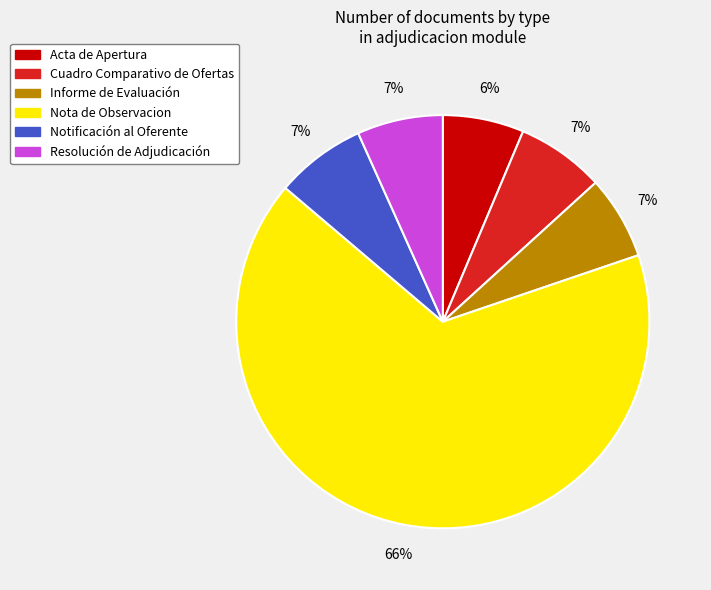

Which slice is the largest?

Nota de Observacion